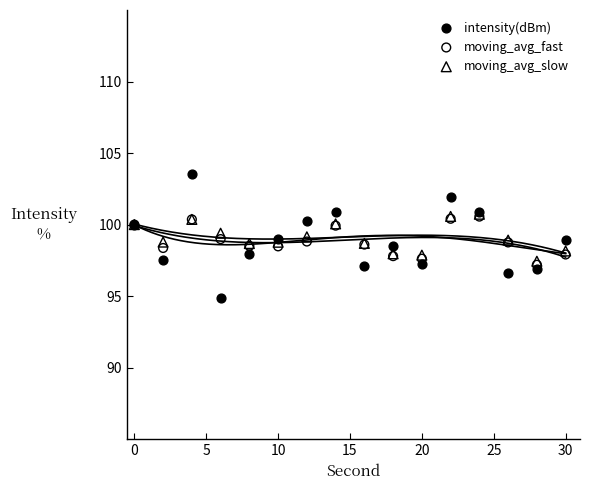

Which series contains the highest Y value?

intensity(dBm)